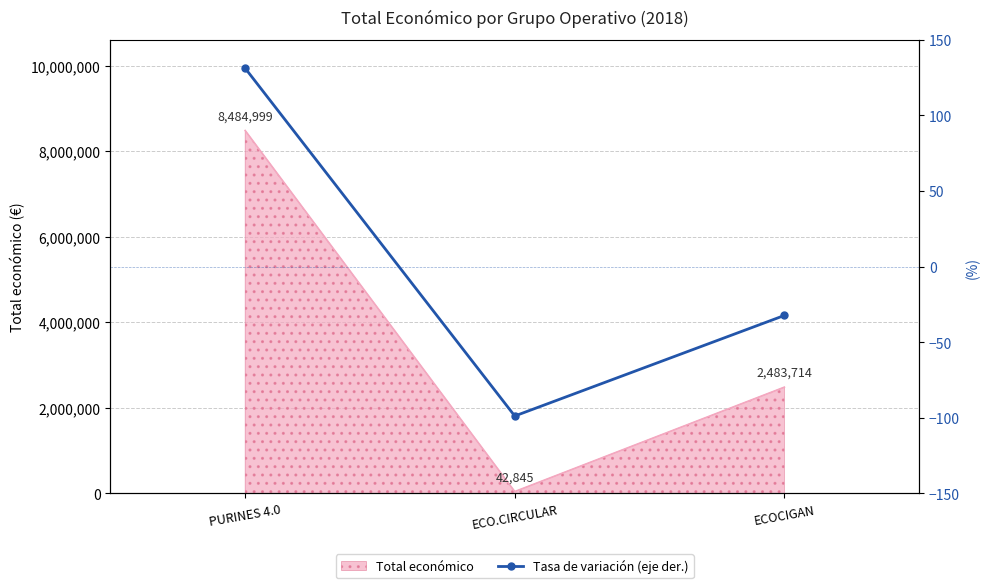

List the labels in order of value, smallest first.

ECO.CIRCULAR, ECOCIGAN, PURINES 4.0